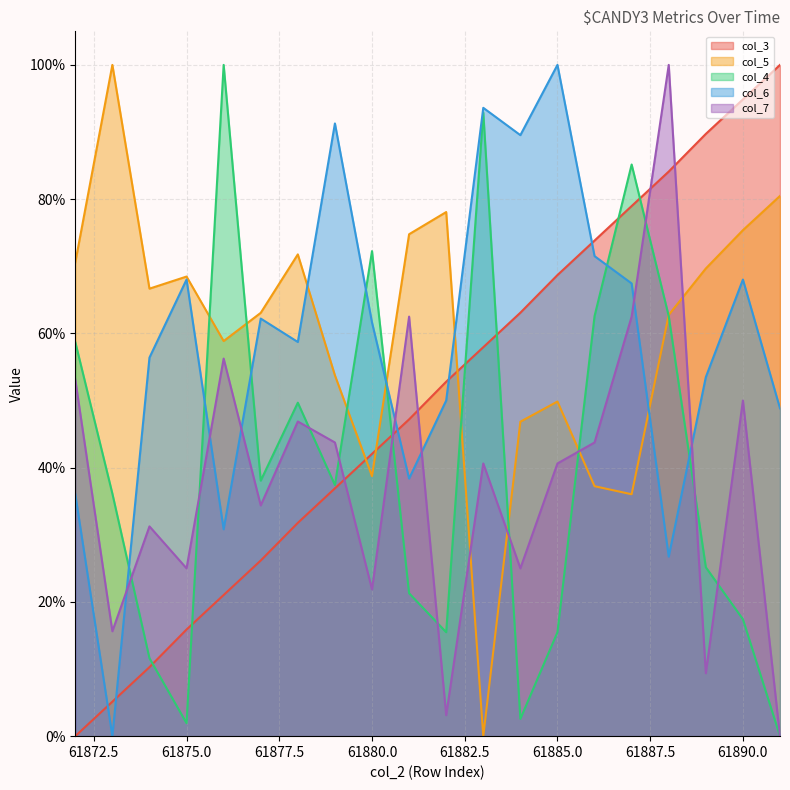

At which category does col_5 reach its first local peak?

61873